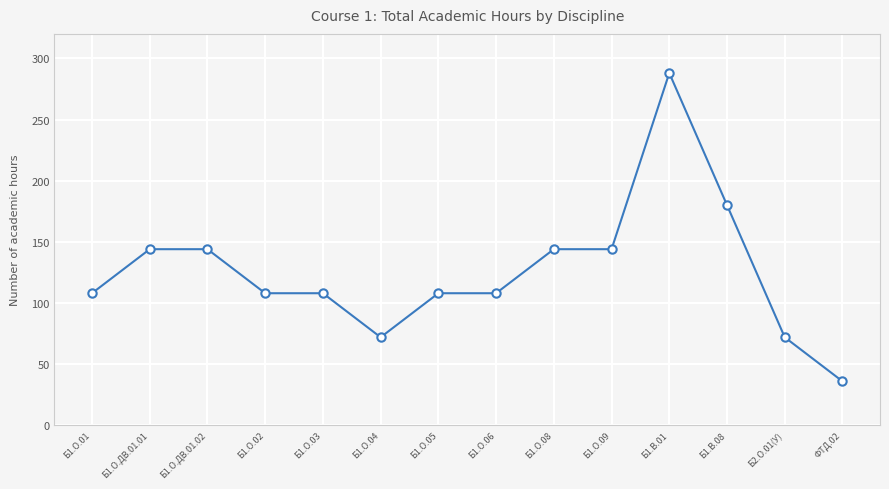

Which category has the lowest value across all series?

ФТД.02